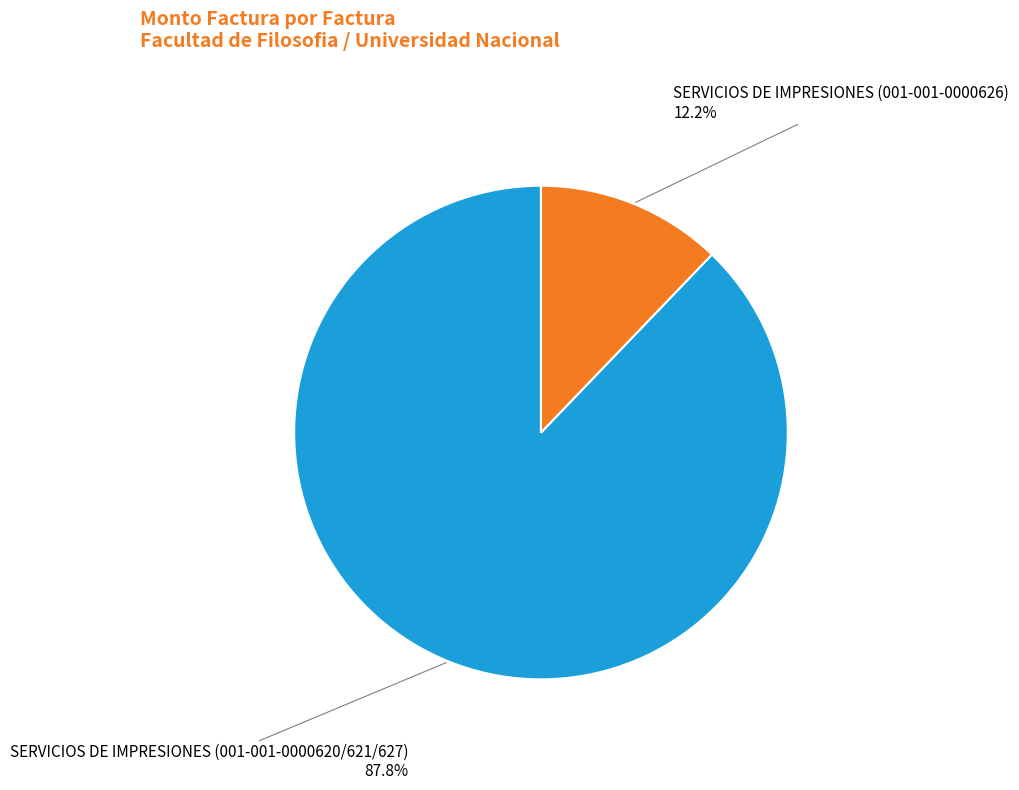

What is the total percentage of SERVICIOS DE IMPRESIONES (001-001-0000620/621/627) and SERVICIOS DE IMPRESIONES (001-001-0000626)?

100.0%